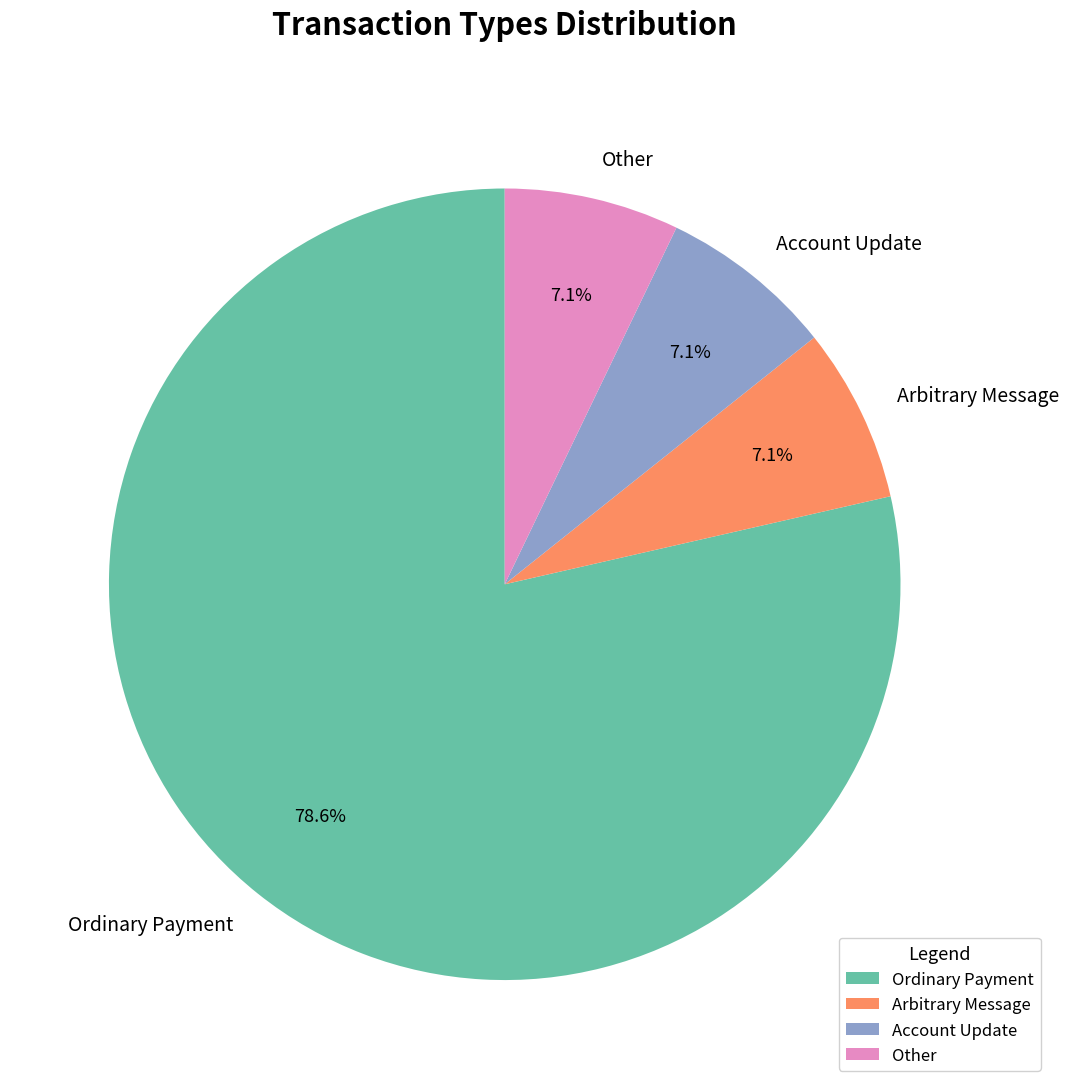

How many segments does this pie chart have?

4